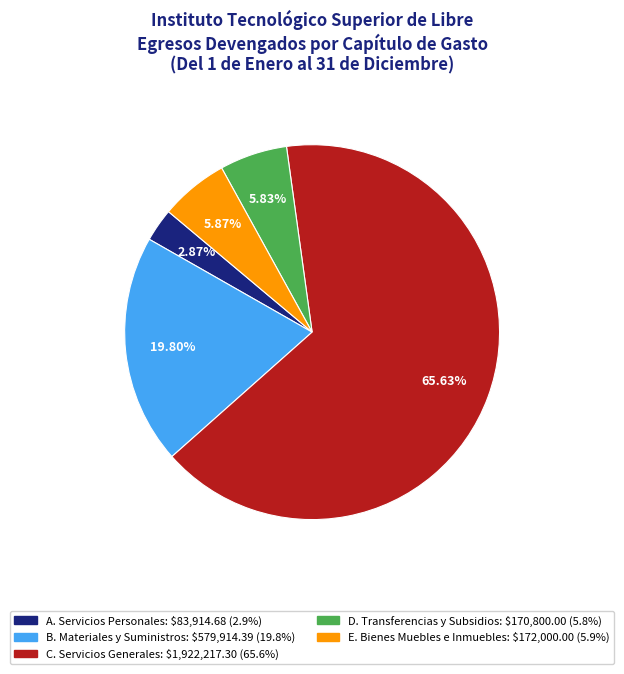

How many segments does this pie chart have?

5